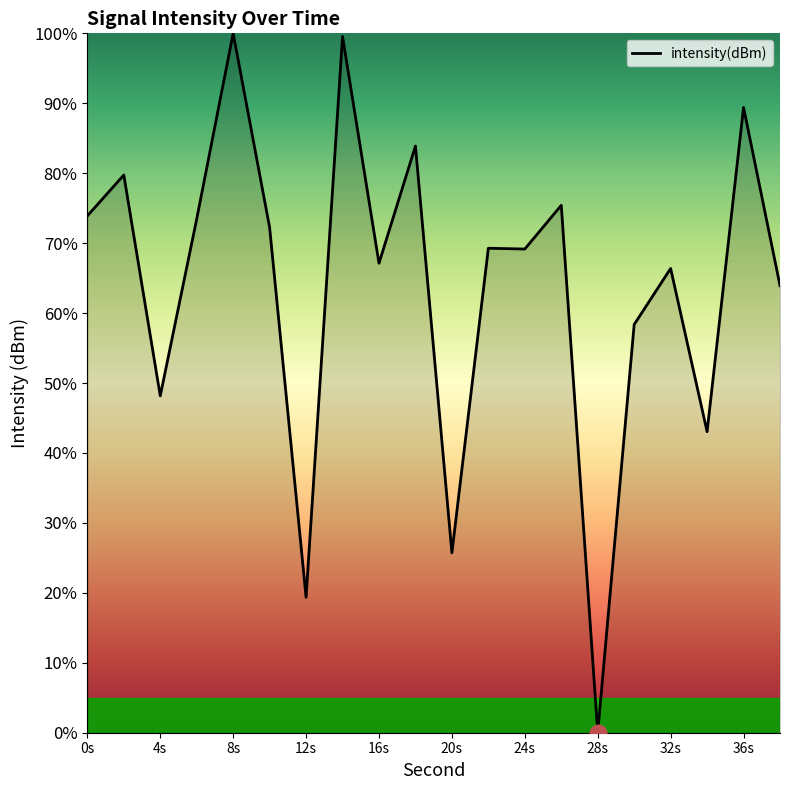

What is the greatest value displayed?

100.0